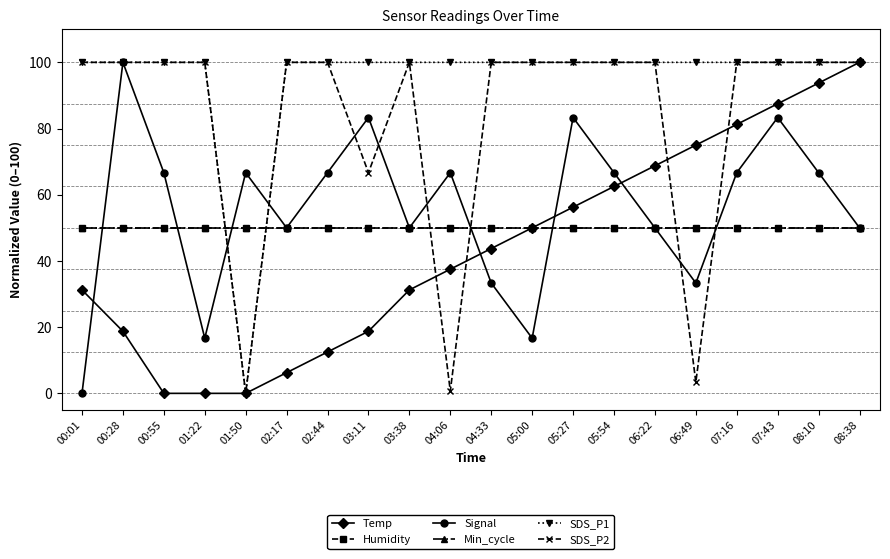

Does the chart have visible grid lines?

No